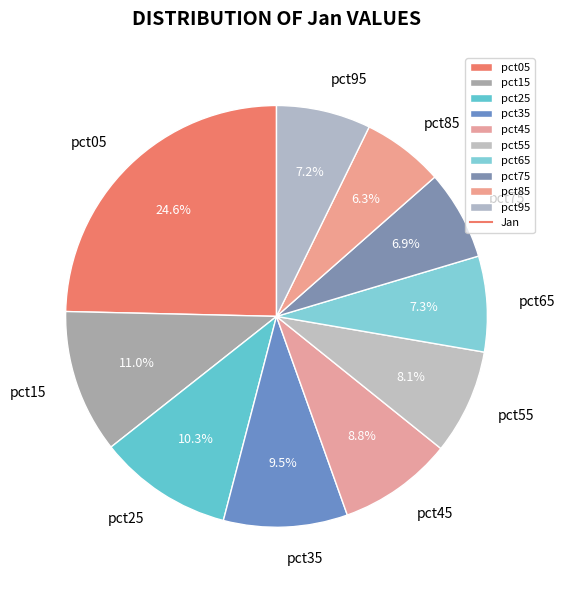

Is it true that pct45 is 9% of the pie?

True